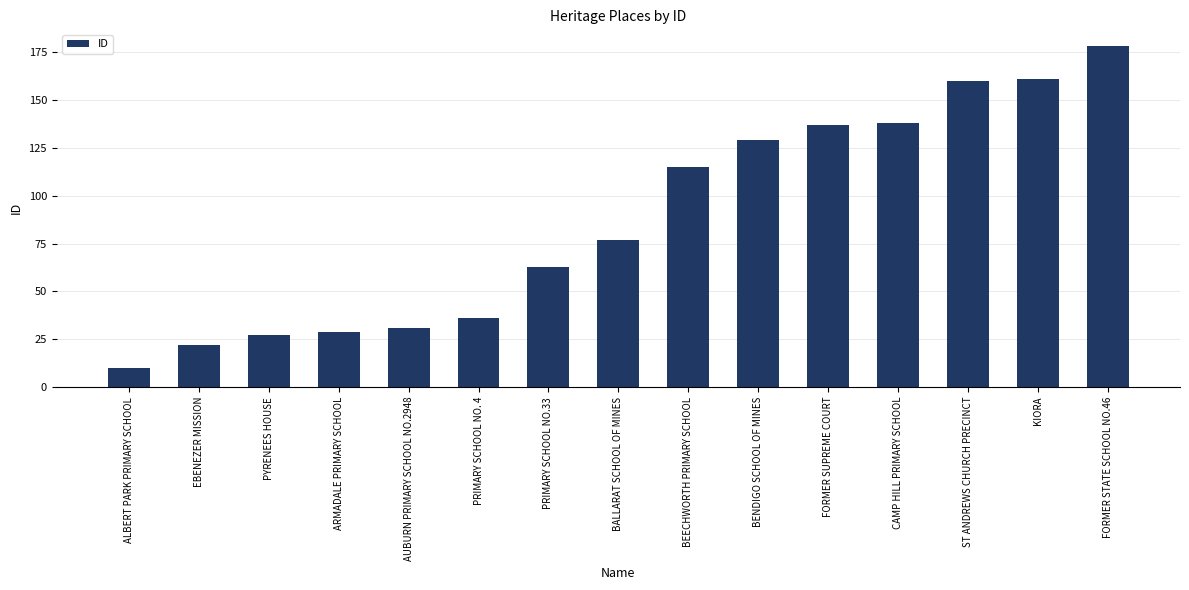

Which label corresponds to the smallest value in the chart?

ALBERT PARK PRIMARY SCHOOL